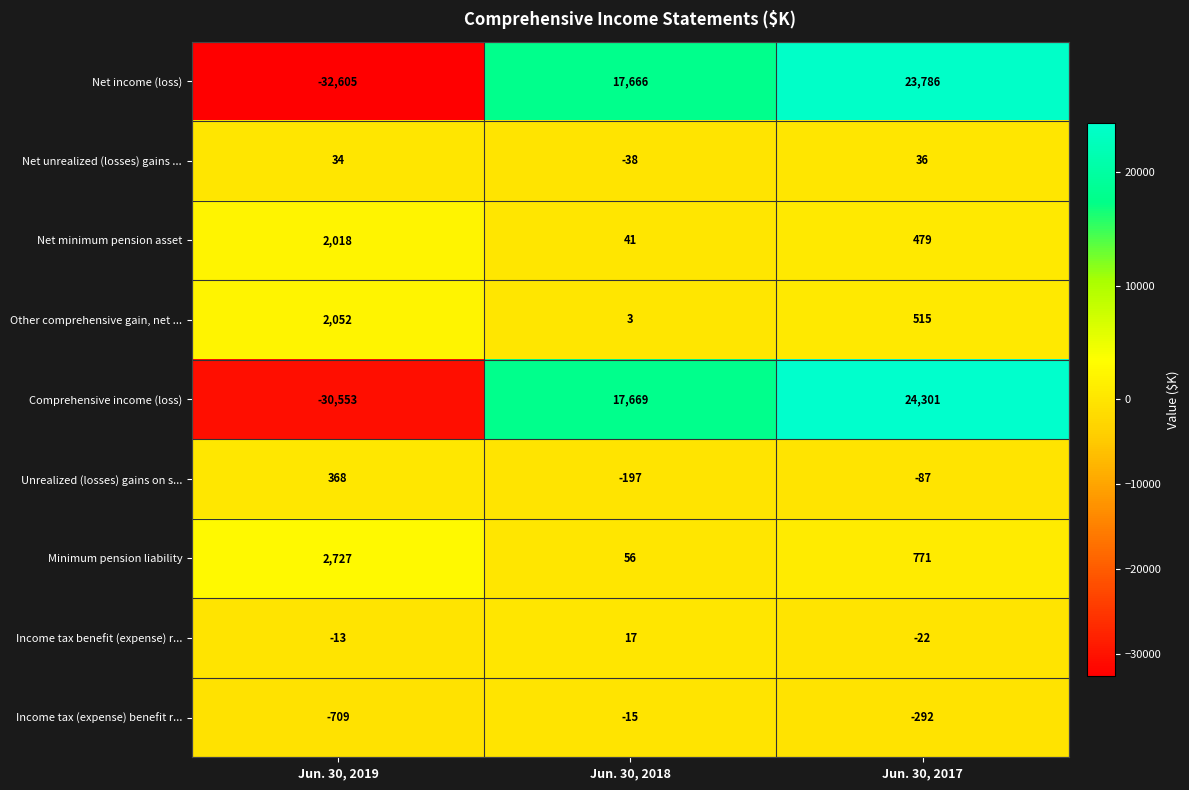

What is the total value across all series at Jun. 30, 2017?

49487